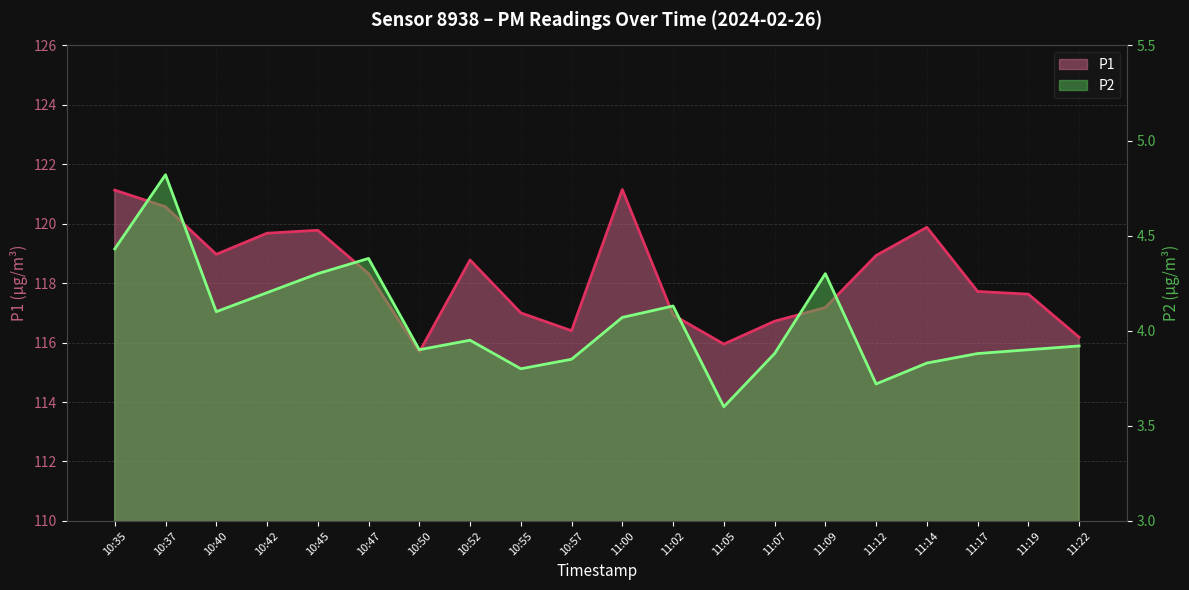

True or false: P2 and P1 cross at least once.

False